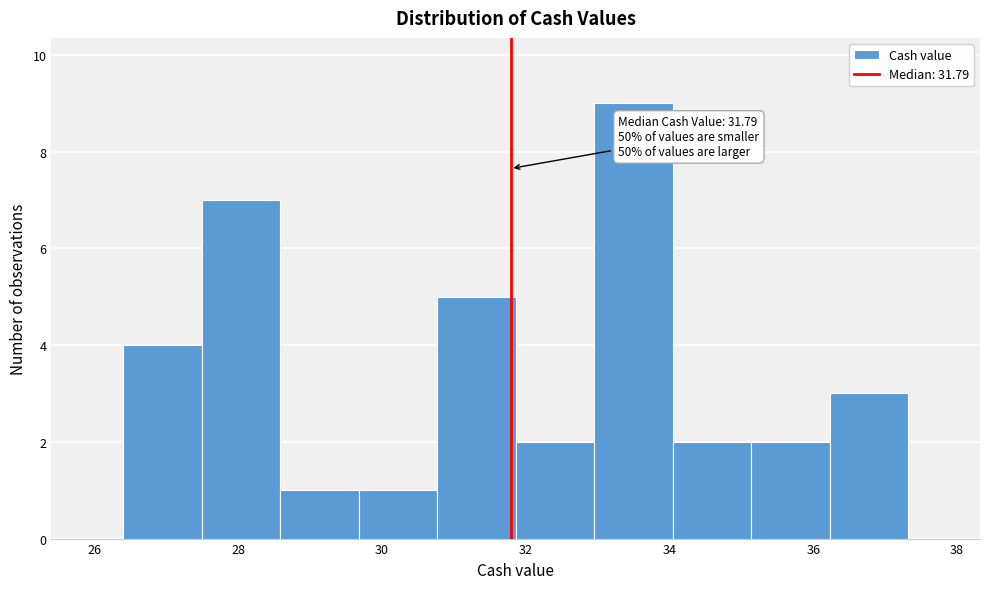

Over which range of the x-axis is the bar tallest?

33.0 to 34.0